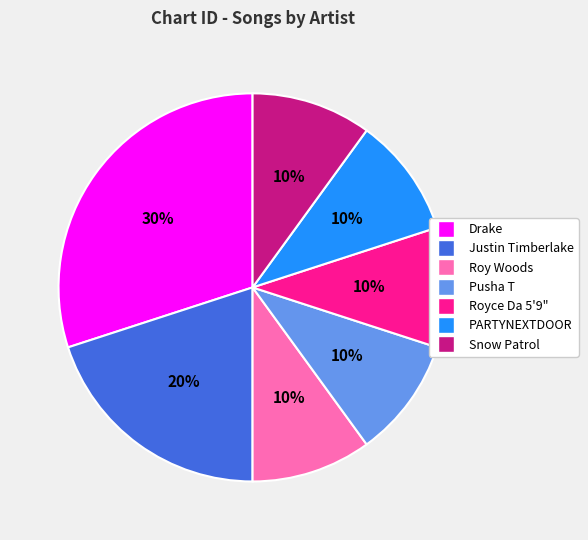

To the nearest percent, what percentage of the pie is Drake?

30%